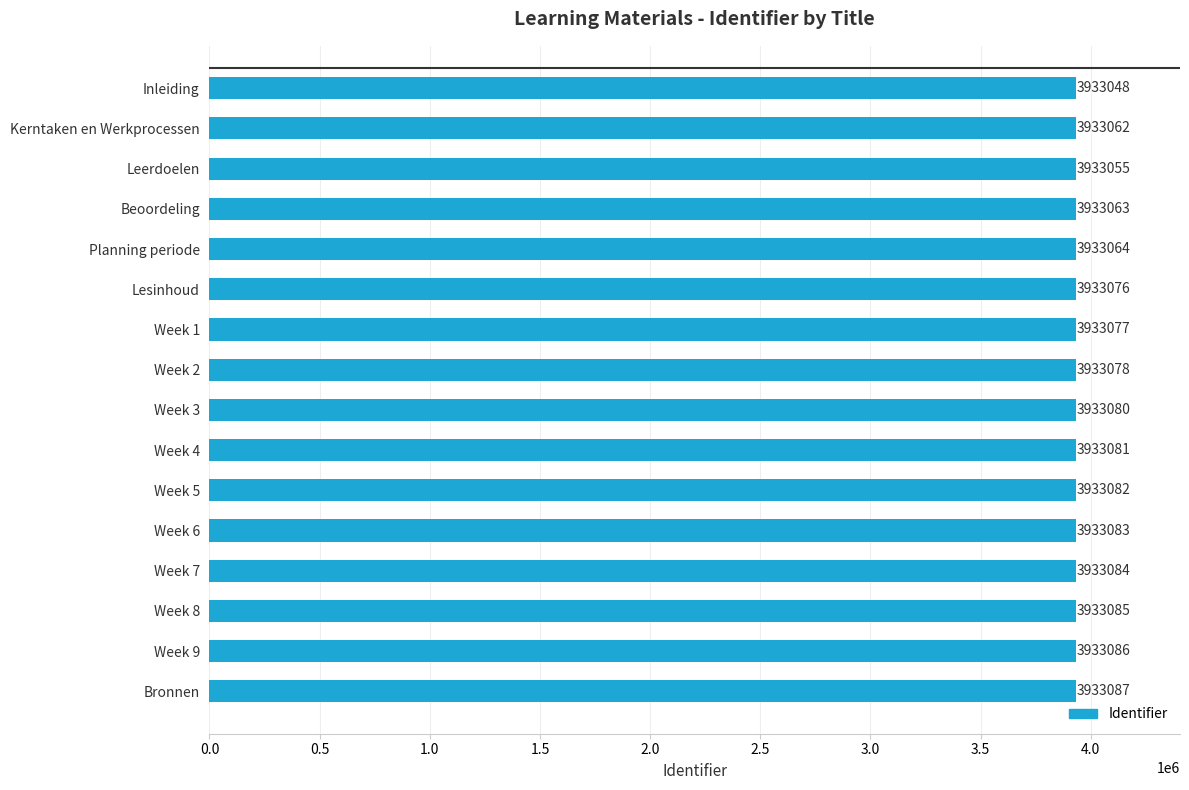

Rank the categories by value from lowest to highest.

Inleiding, Leerdoelen, Kerntaken en Werkprocessen, Beoordeling, Planning periode, Lesinhoud, Week 1, Week 2, Week 3, Week 4, Week 5, Week 6, Week 7, Week 8, Week 9, Bronnen